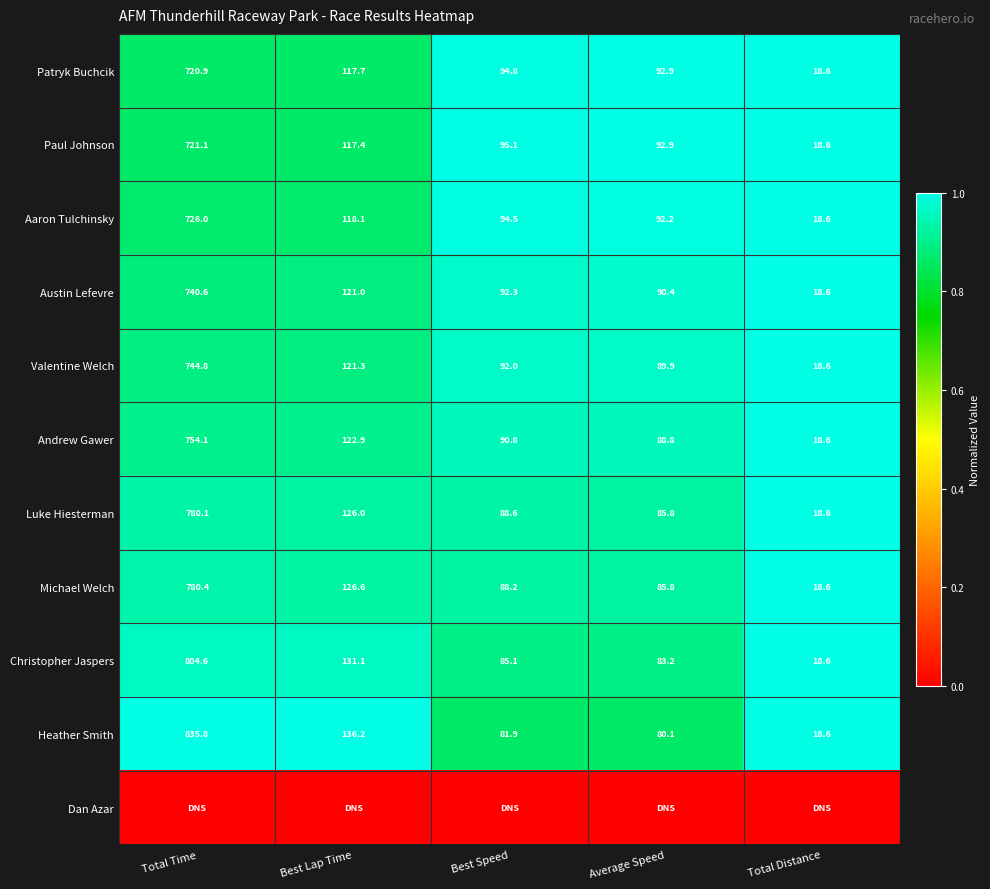

Where is Aaron Tulchinsky nearest to the value 372?

Best Lap Time